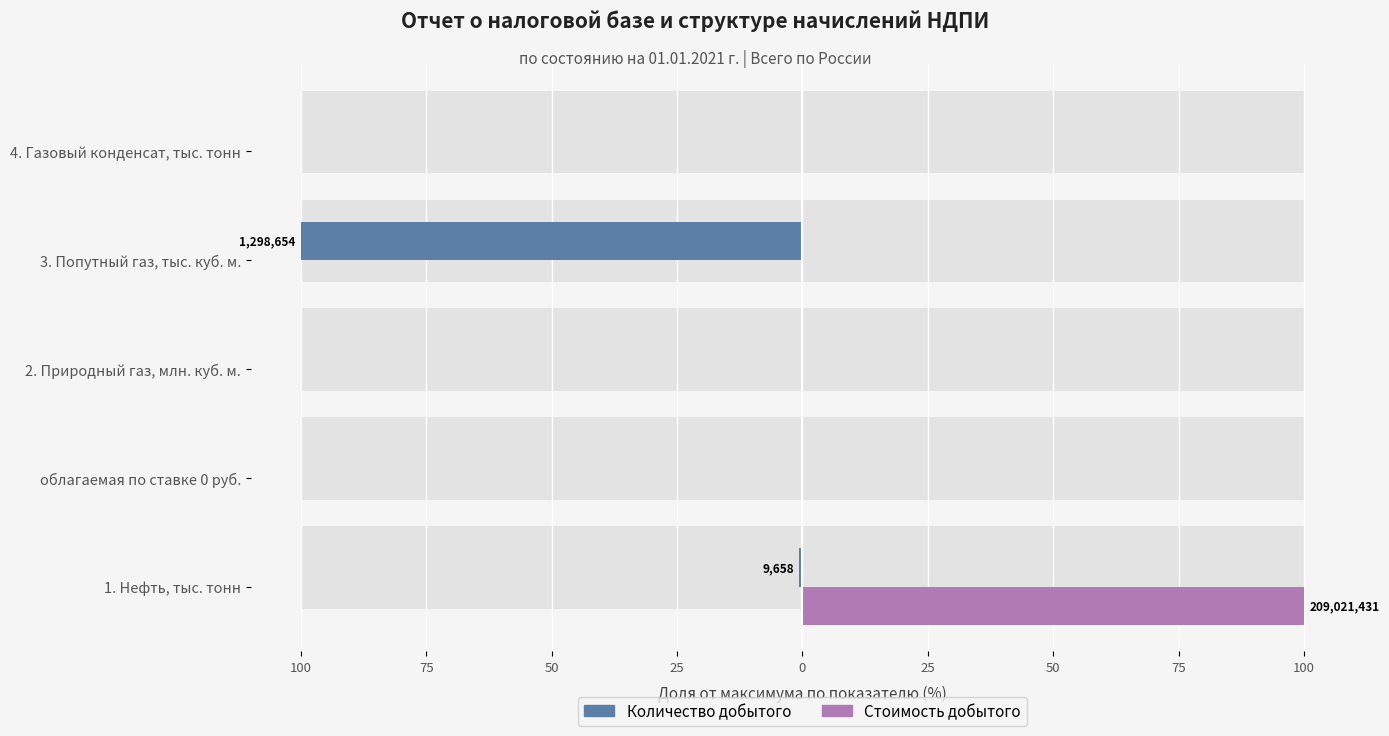

Between 1. Нефть, тыс. тонн and 2. Природный газ, млн. куб. м., which series saw the biggest shift?

Стоимость добытого